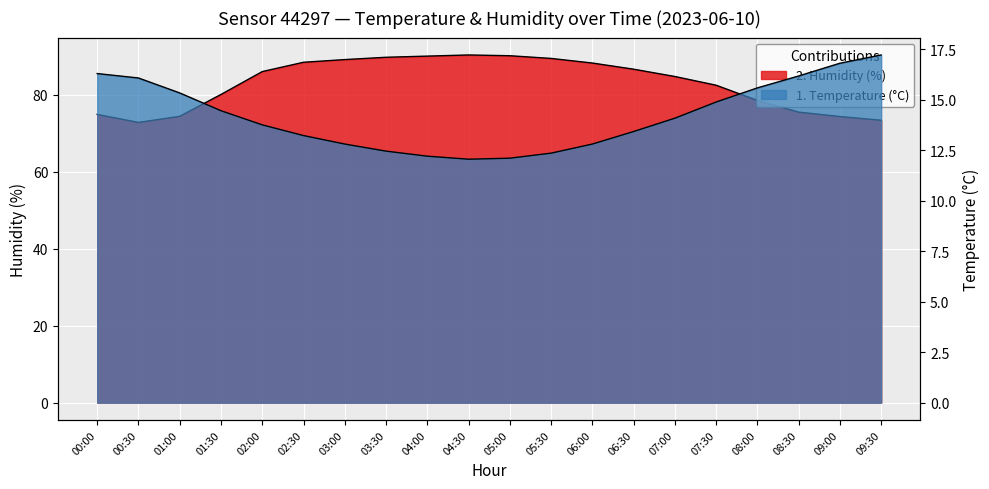

What is the difference between the temperature values at 05:30 and 00:30?

3.7